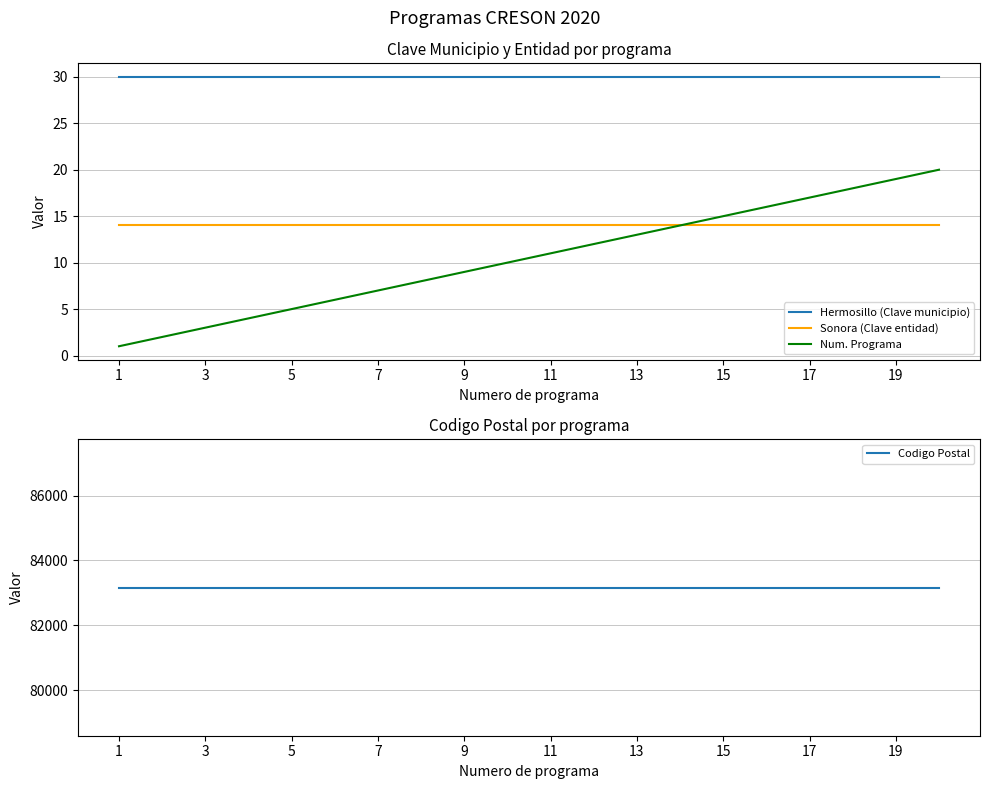

Which category has the highest value in the Hermosillo (Clave municipio) series?

1